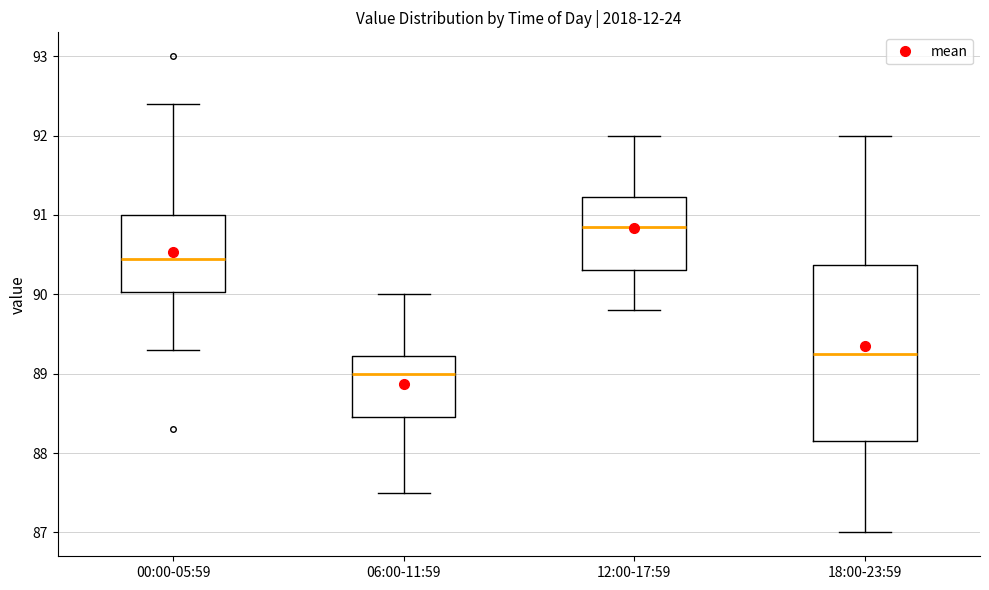

Which box's median line is the highest?

12:00-17:59